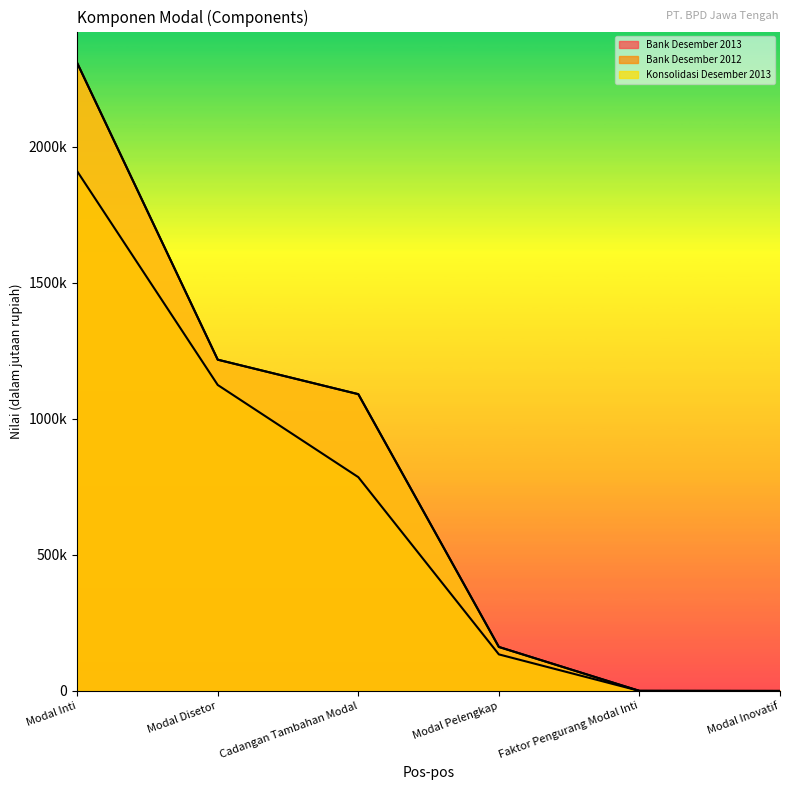

How many series are shown in this chart?

3